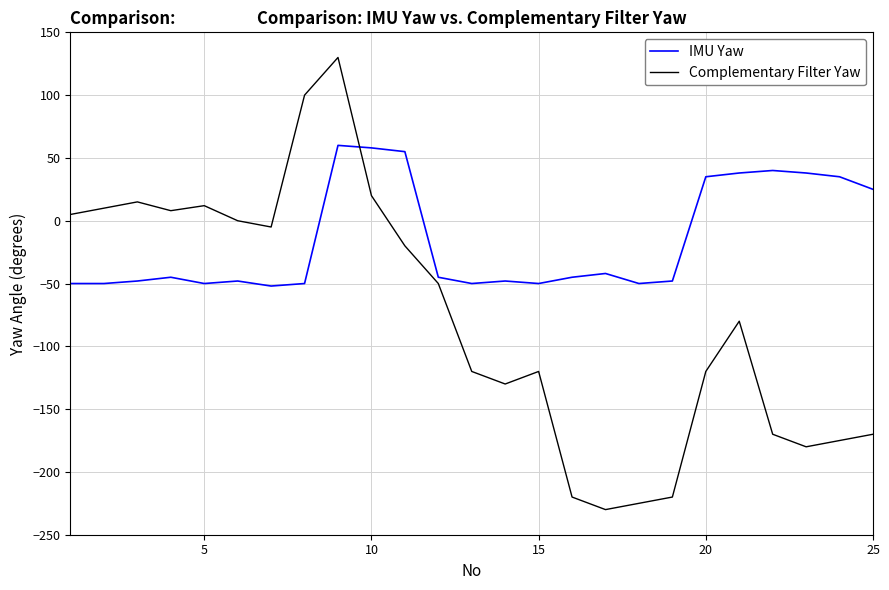

What is the highest value of the IMU Yaw series?

60